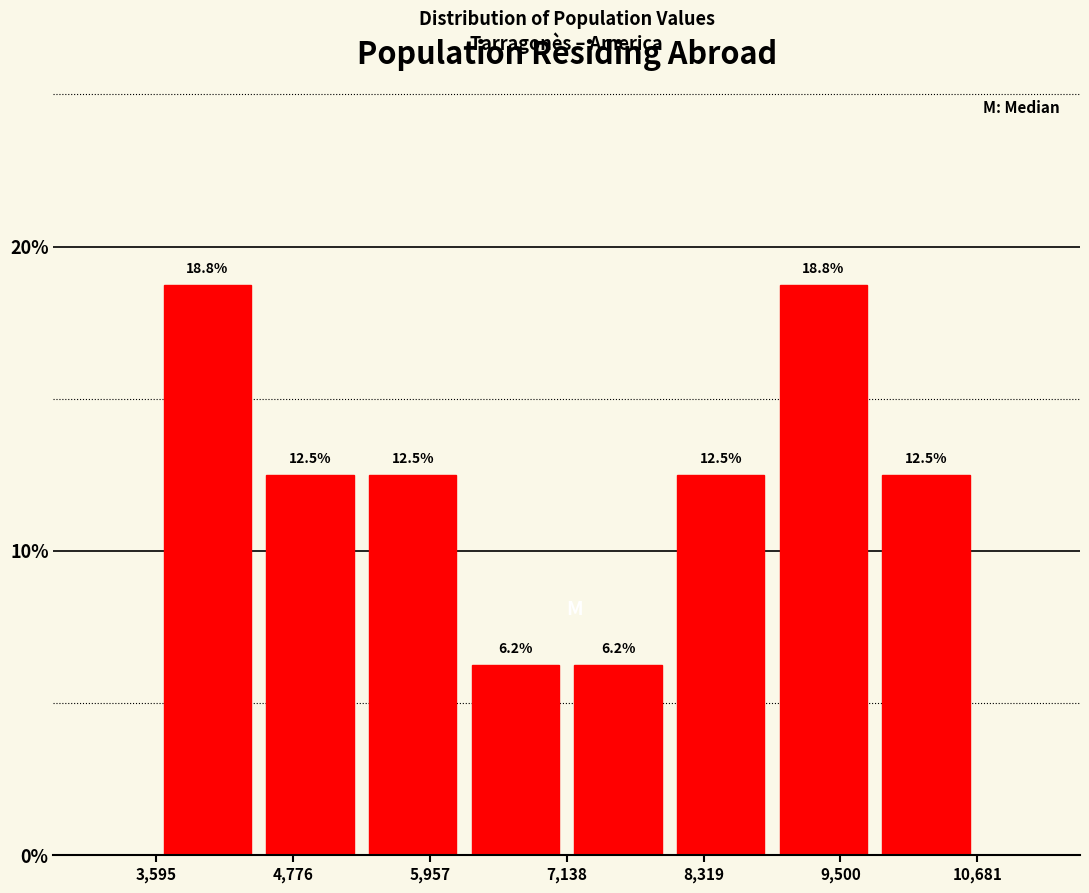

Reading left to right, list every bar in this chart as the range it spans on the x-axis followed by its height. The bar edges are not printed on the chart, so give them approximately, as read against the axis.

3600 to 4400: 18.8
4400 to 5400: 12.5
5400 to 6200: 12.5
6200 to 7200: 6.2
7200 to 8000: 6.2
8000 to 9000: 12.5
9000 to 9800: 18.8
9800 to 10600: 12.5